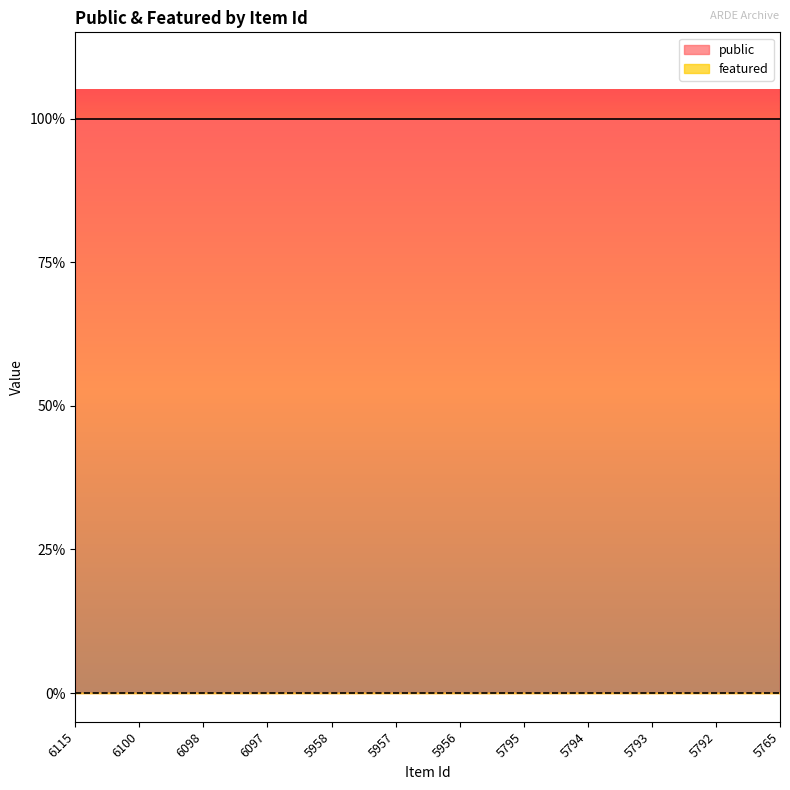

Does the chart display data point markers on the line(s)?

No